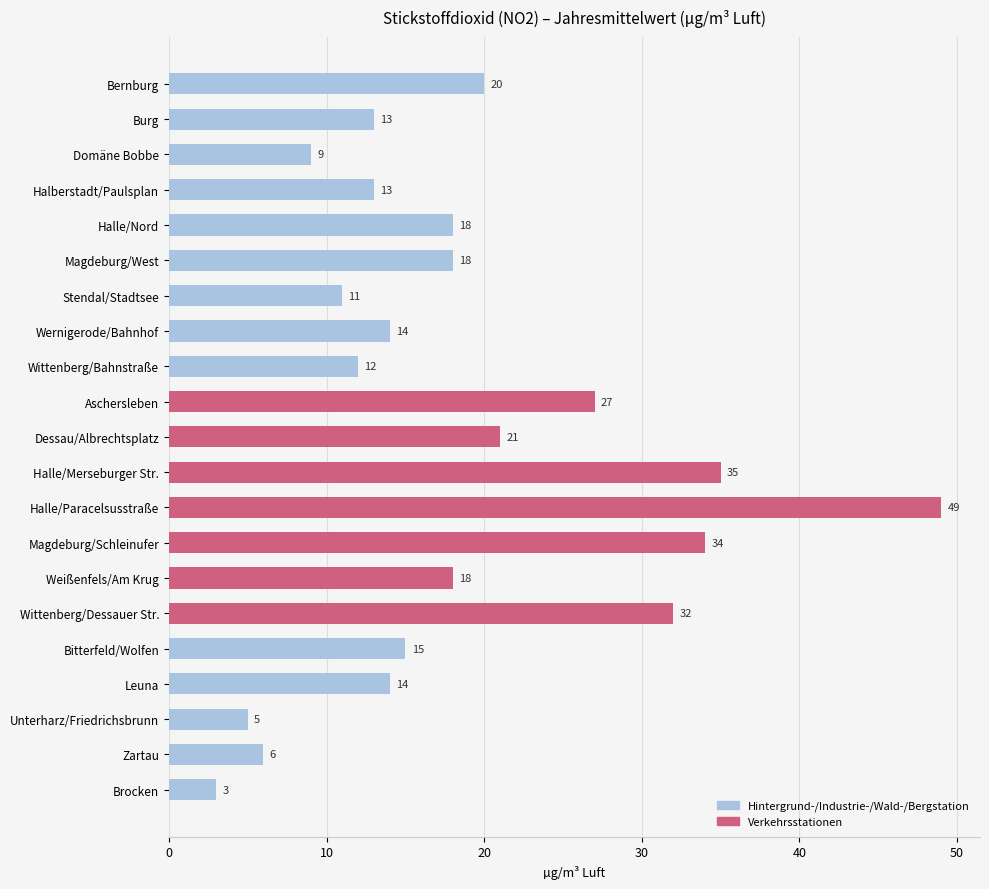

What is the label of the 19th bar from the bottom?

Domäne Bobbe